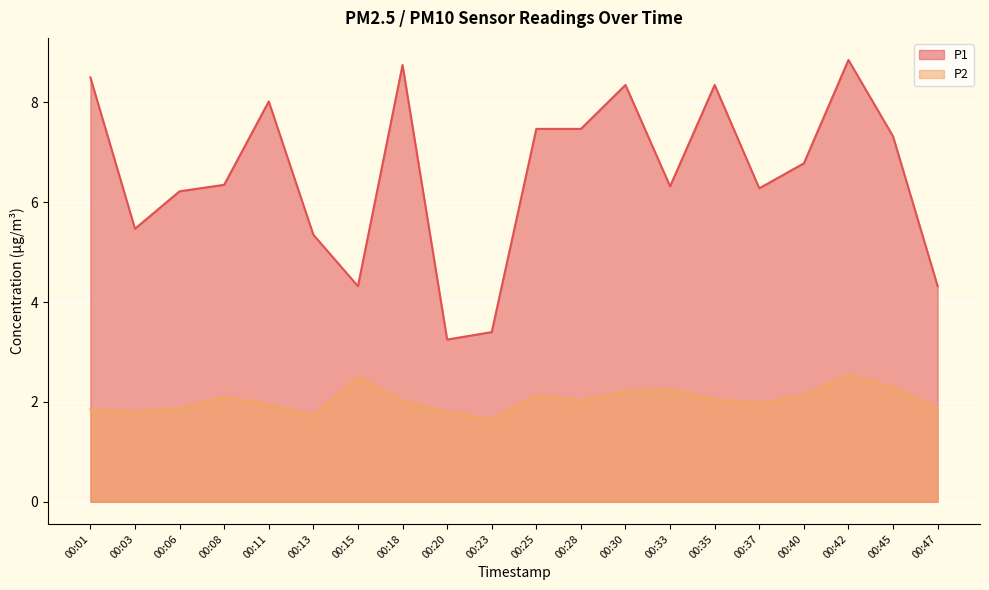

List the series in order of their overall mean, lowest first.

P2, P1